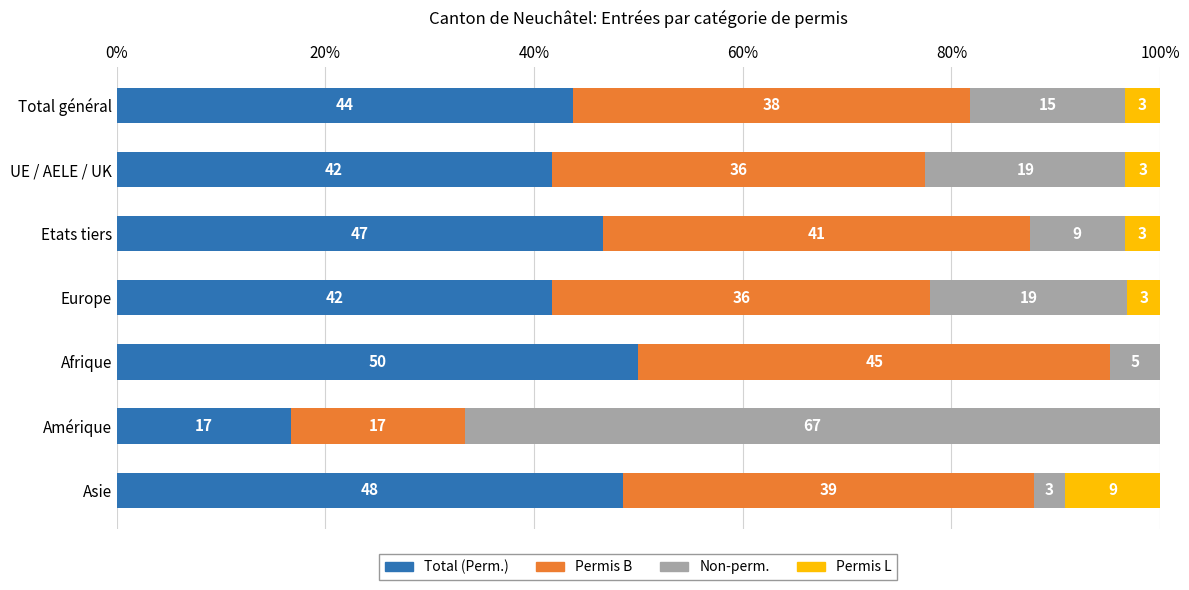

Reading left to right, what are all the values shown in this chart?

Total (Perm.): 43.8	41.7	46.6	41.7	50.0	16.7	48.5
Permis B: 38.0	35.8	40.9	36.2	45.2	16.7	39.4
Non-perm.: 14.9	19.2	9.1	18.9	4.8	66.7	3.0
Permis L: 3.4	3.3	3.4	3.1	0.0	0.0	9.1